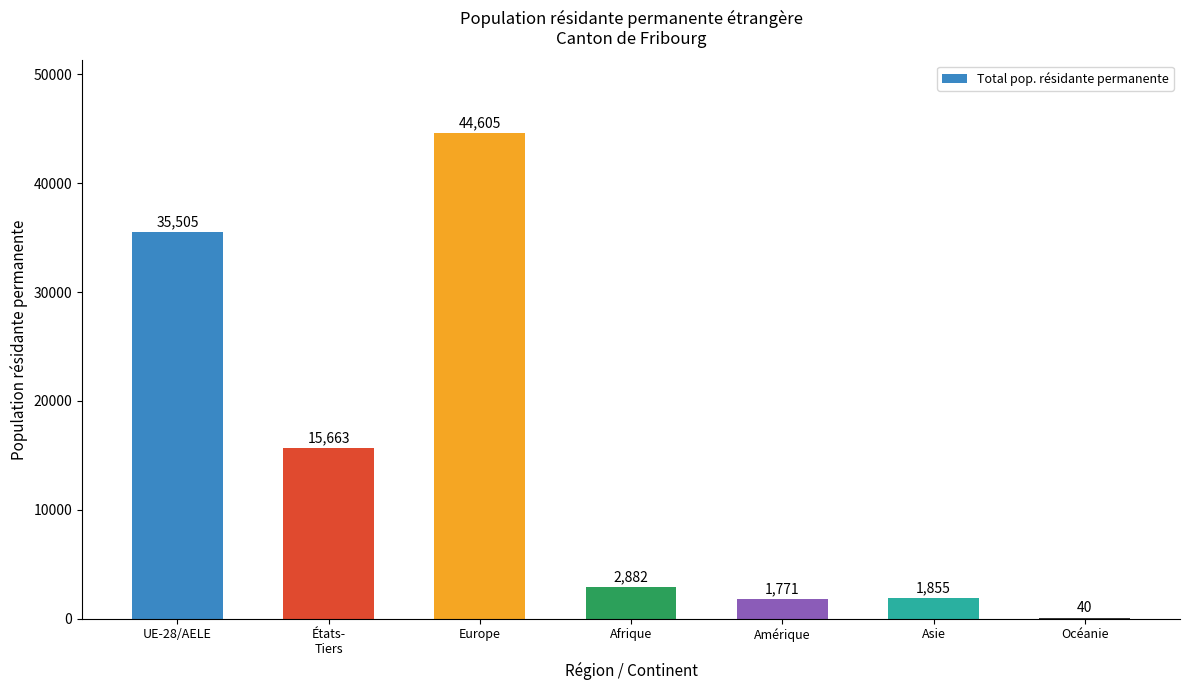

Which category has the highest value across all series?

Europe